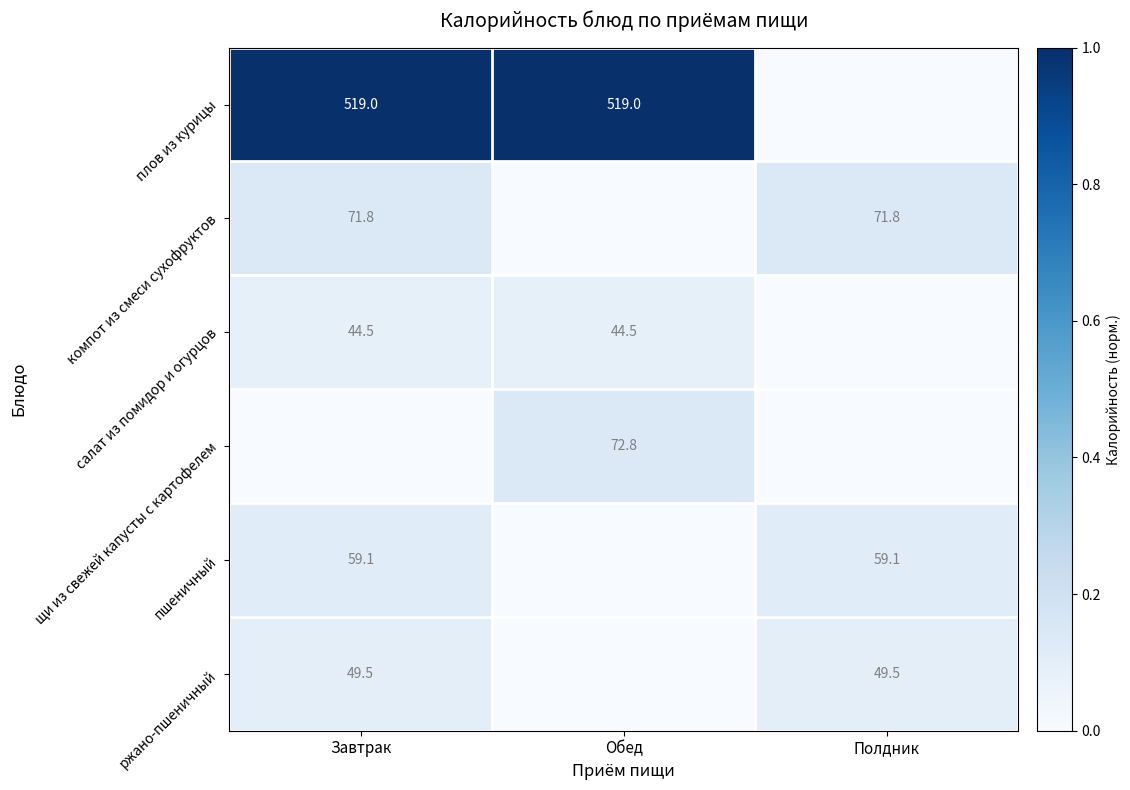

True or false: пшеничный has a value of 59.1 at Завтрак.

True